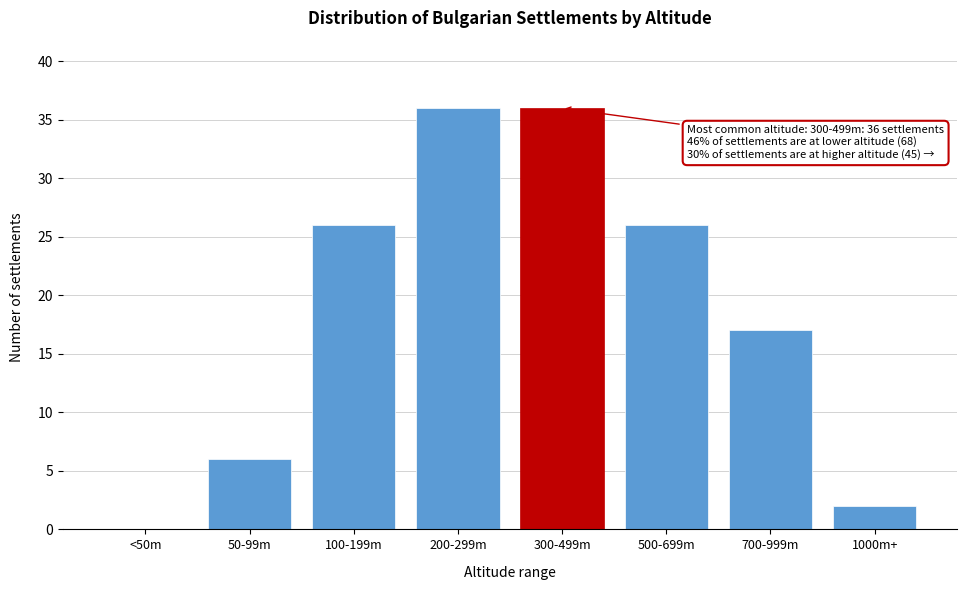

Reading right to left, what are all the values shown in this chart?

1000m+=2	700-999m=17	500-699m=26	300-499m=36	200-299m=36	100-199m=26	50-99m=6	<50m=0